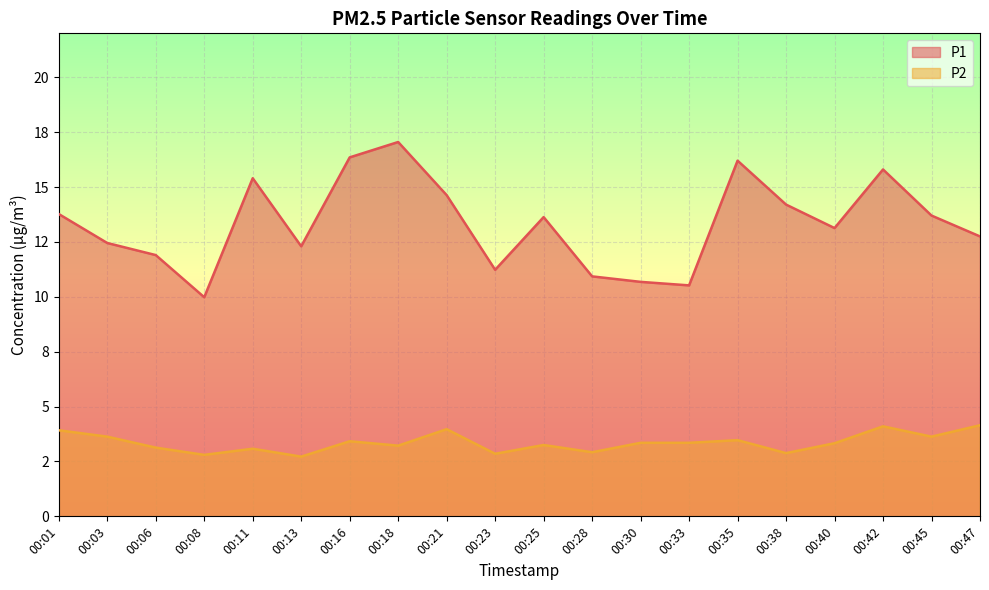

What is the sum of all P1 values?

266.6